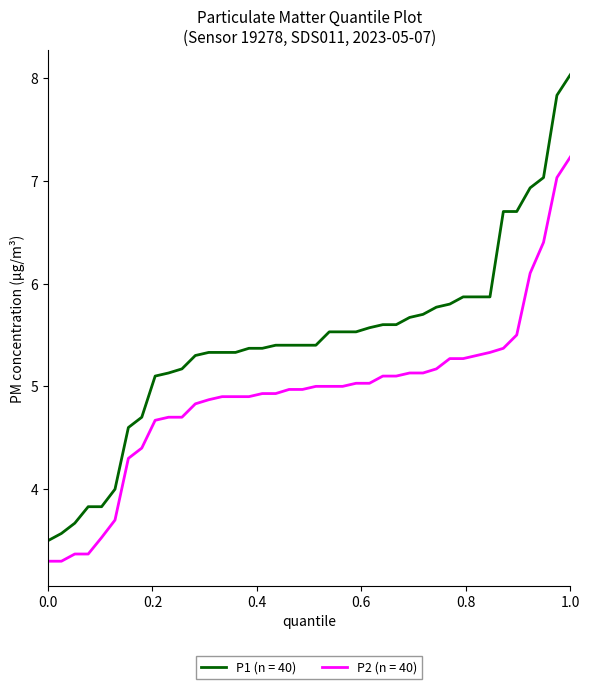

True or false: P1 (n = 40) and P2 (n = 40) cross at least once.

False